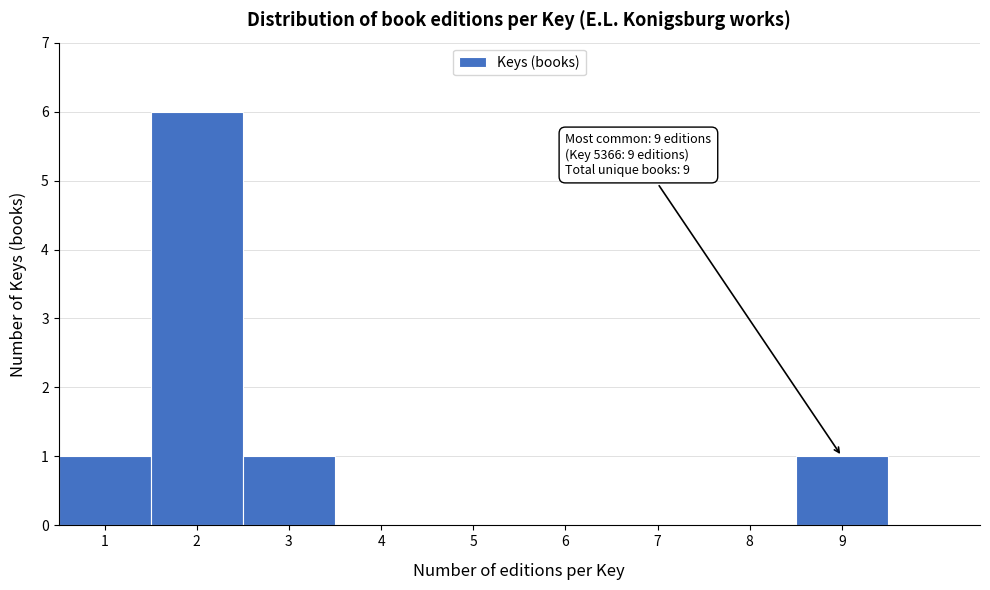

Over which range of the x-axis is the bar tallest?

1.5 to 2.5